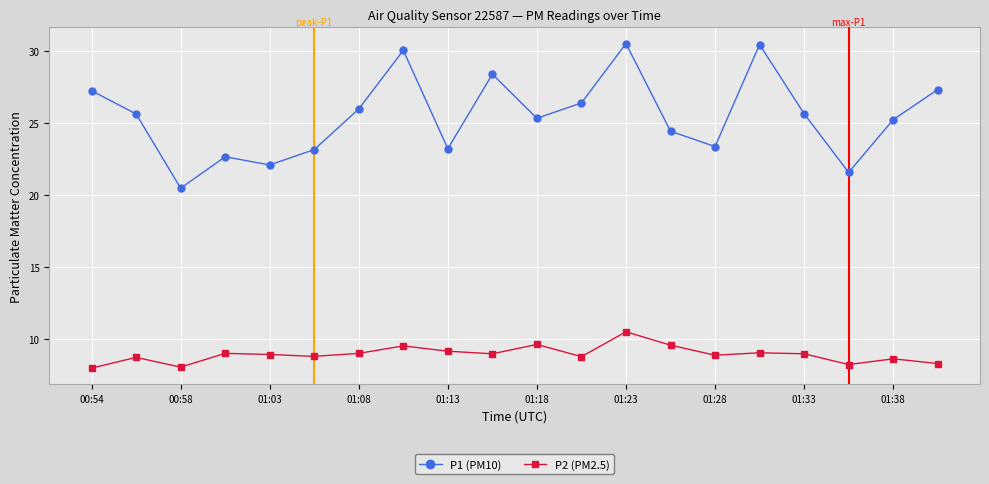

In P1 (PM10), how many points are higher than both neighbors (excluding endpoints)?

5